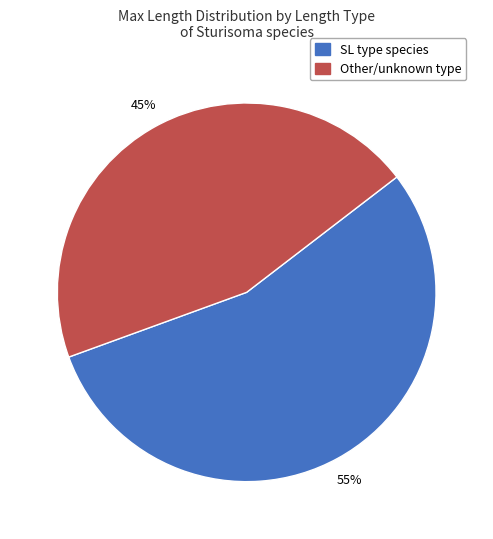

Does any single category account for the majority?

Yes